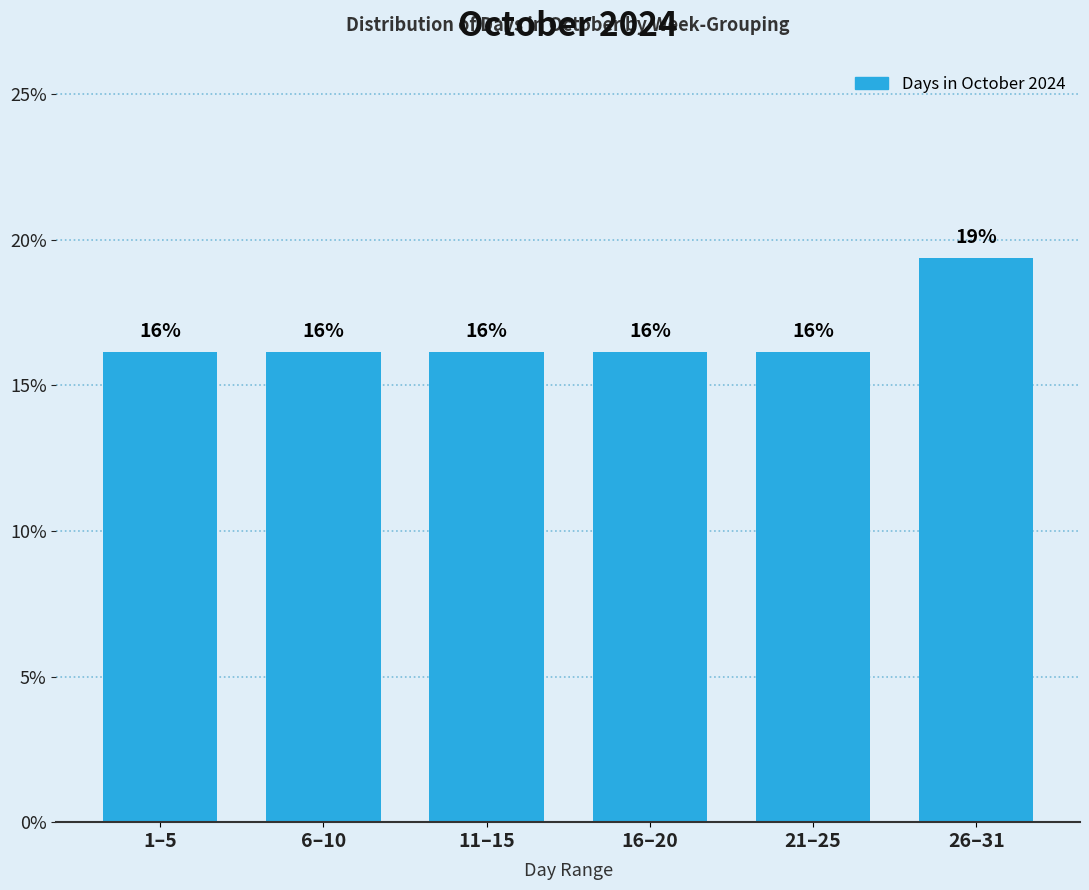

Does the chart contain any negative values?

No